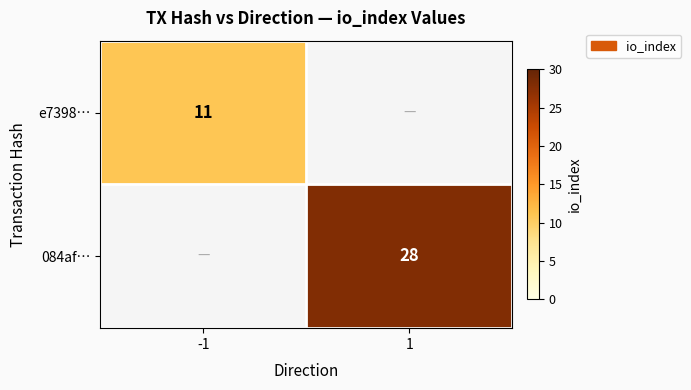

The e7398… series shows 15 at -1. True or false?

False